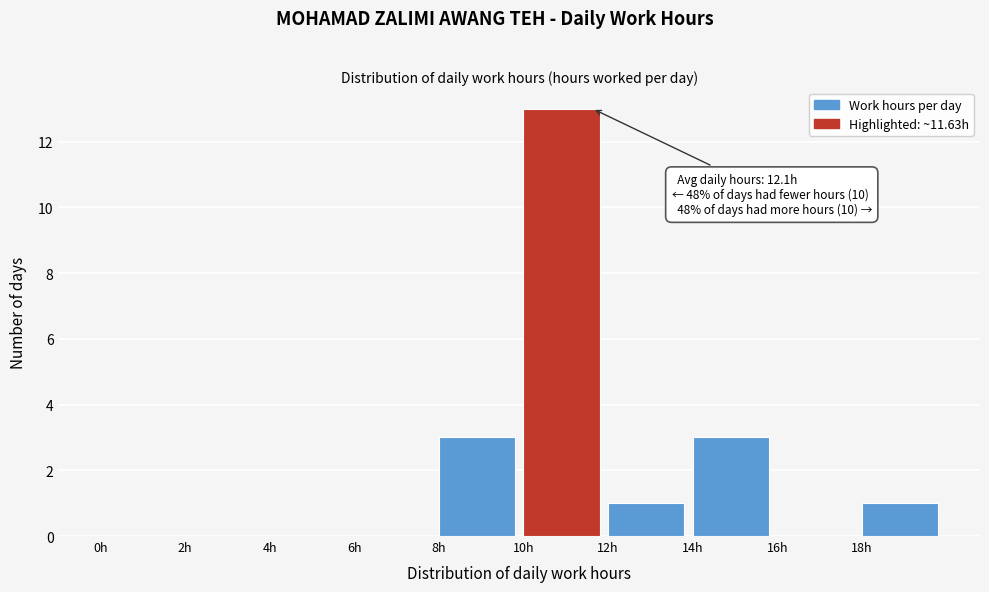

Over which range of the x-axis is the bar tallest?

10 to 12